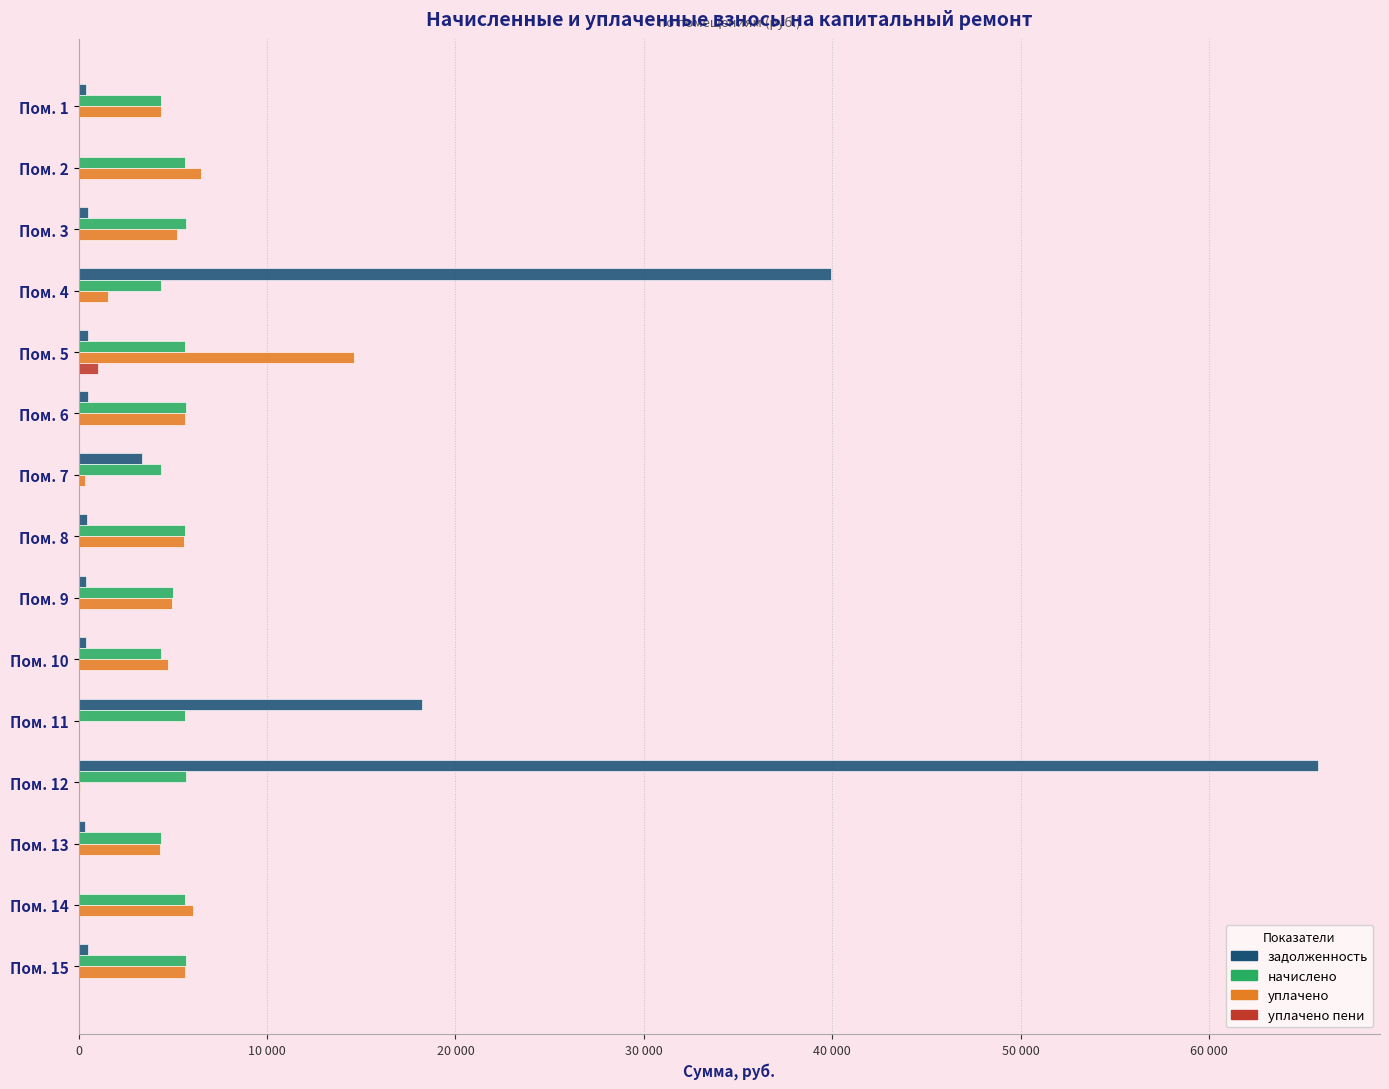

What are all the series names shown in the legend?

задолженность, начислено, уплачено, уплачено пени